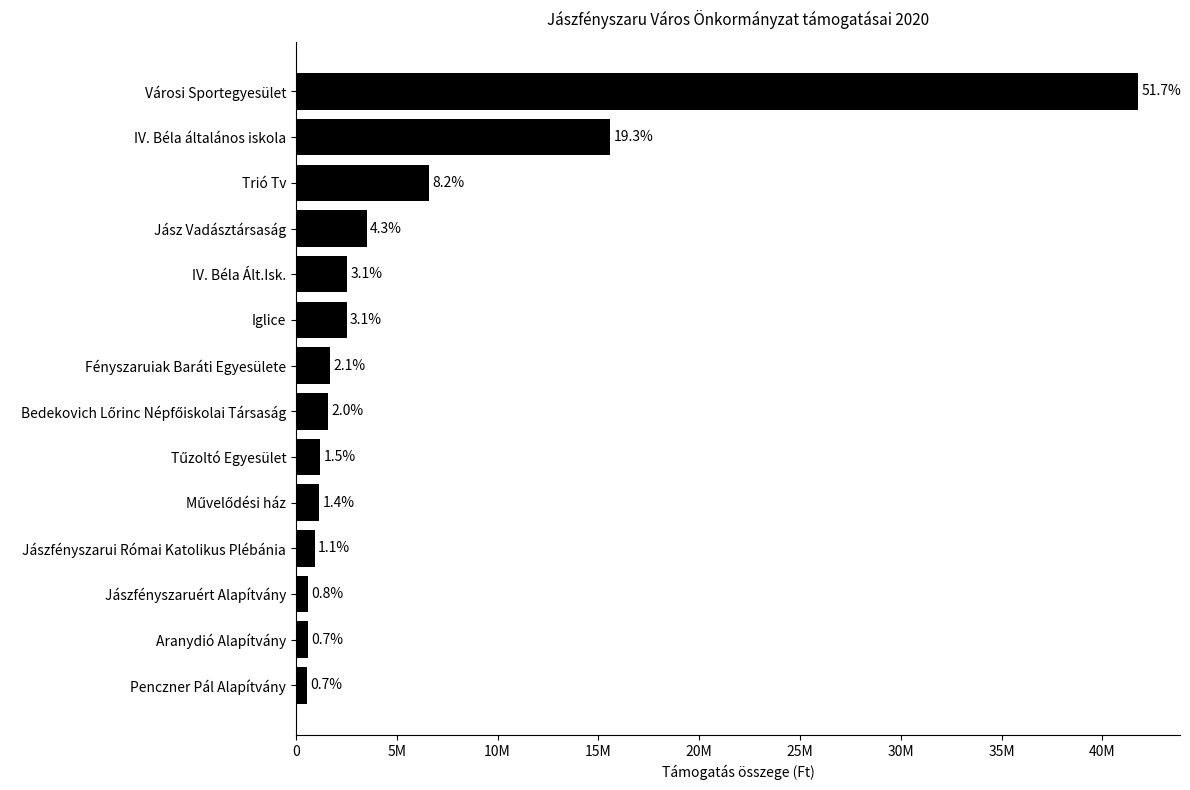

What is the sum of all values?

80844565